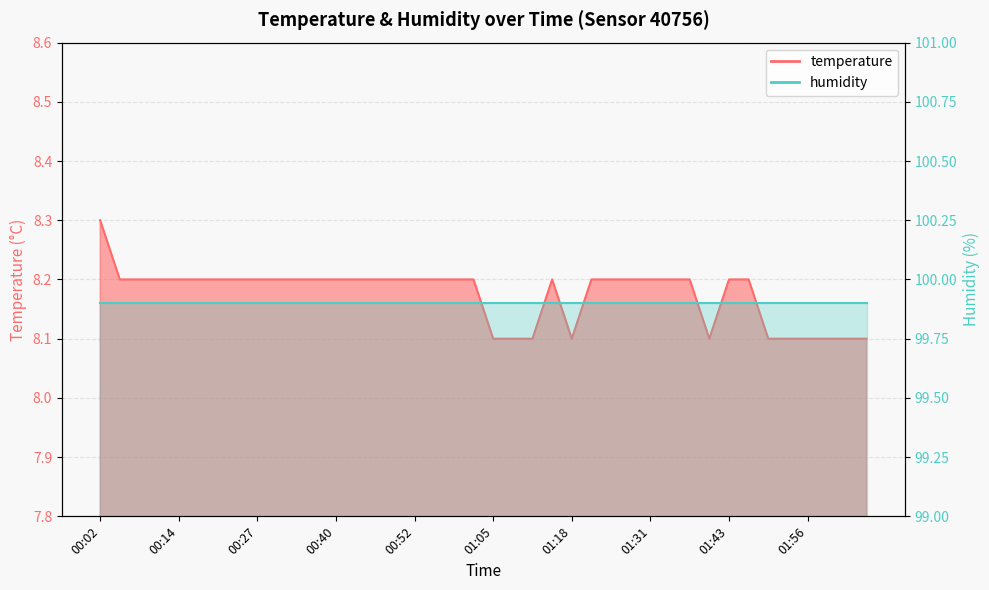

How many interior local valleys (lower than both neighbors) does the data have?

2